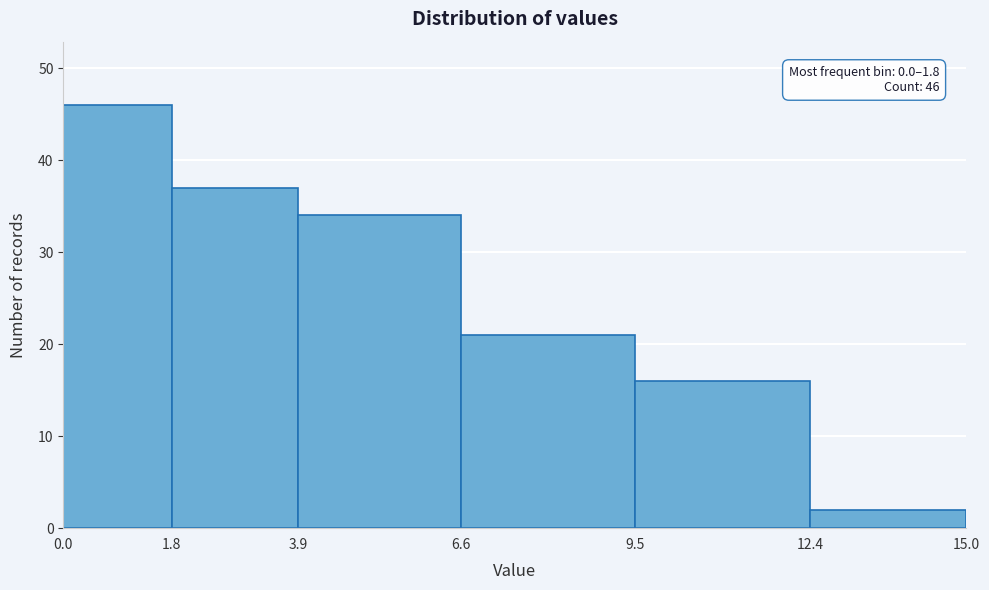

Which range on the x-axis has the tallest bar?

0.0 to 1.8